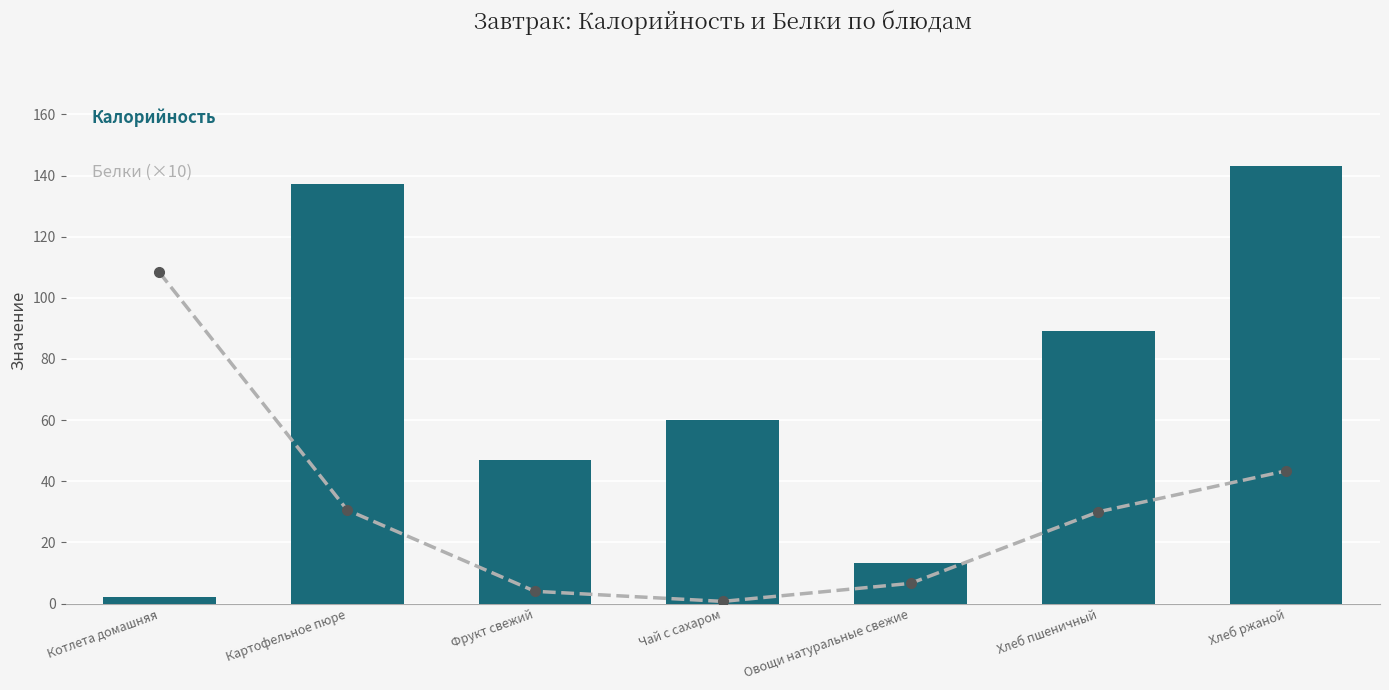

At which category is the sum across all series the highest?

Хлеб ржаной